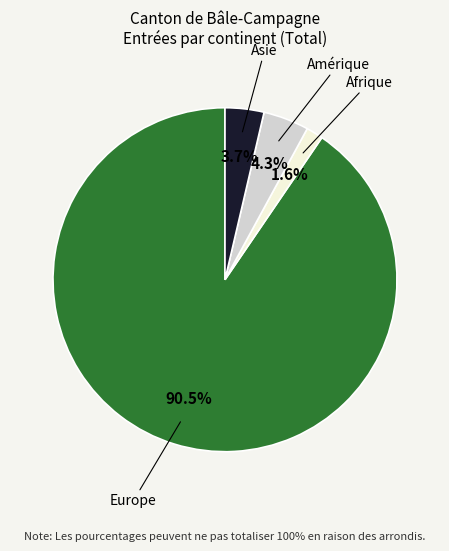

Approximately how many times larger is the value at Afrique compared to Asie?

0.4